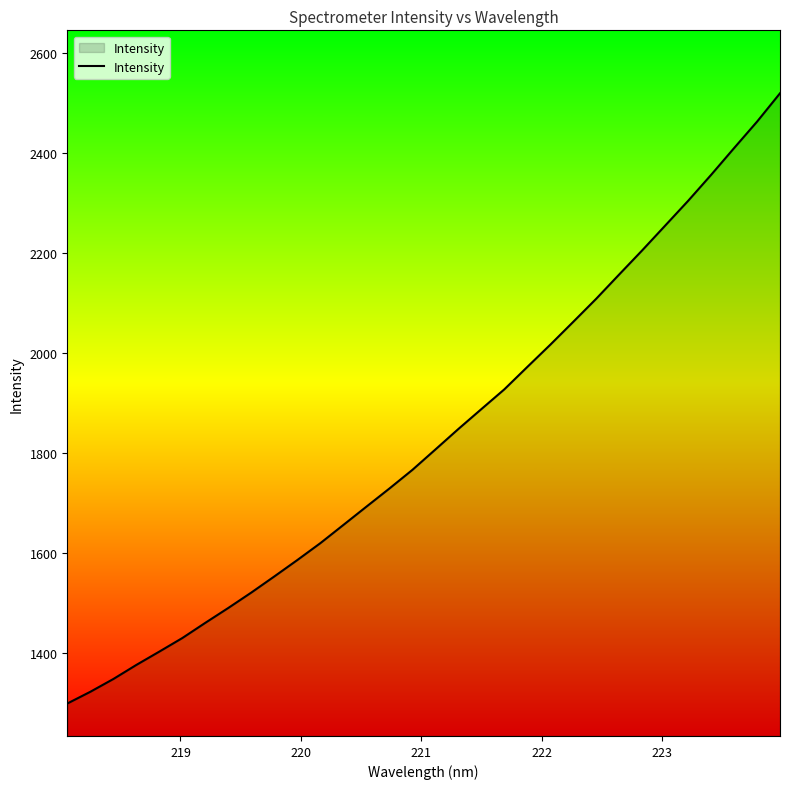

What is the difference between the maximum and minimum values?

1221.0